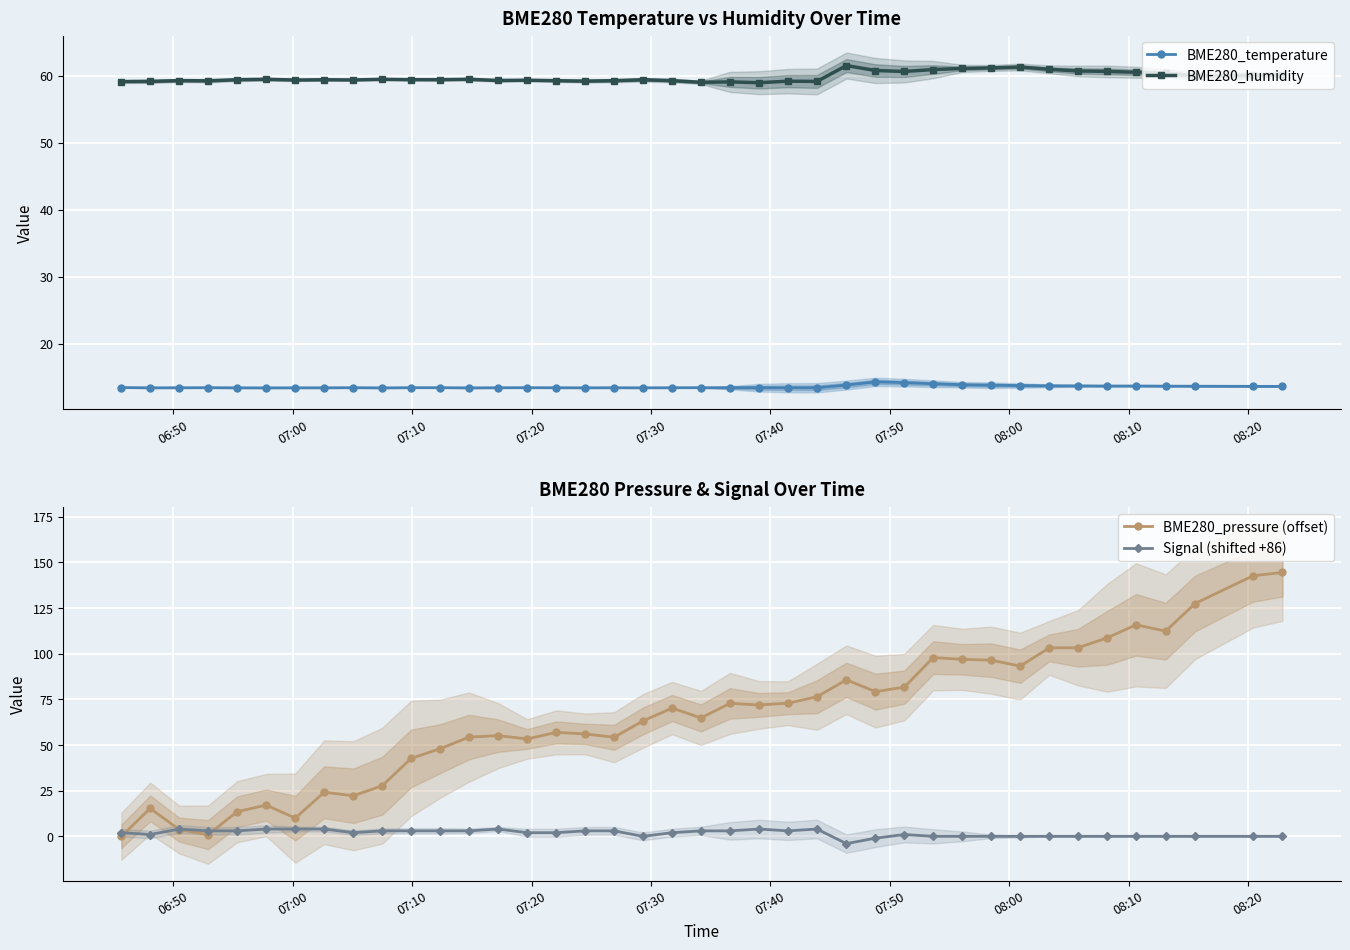

True or false: BME280_pressure (offset) has more than 0 points higher than both neighbors.

True